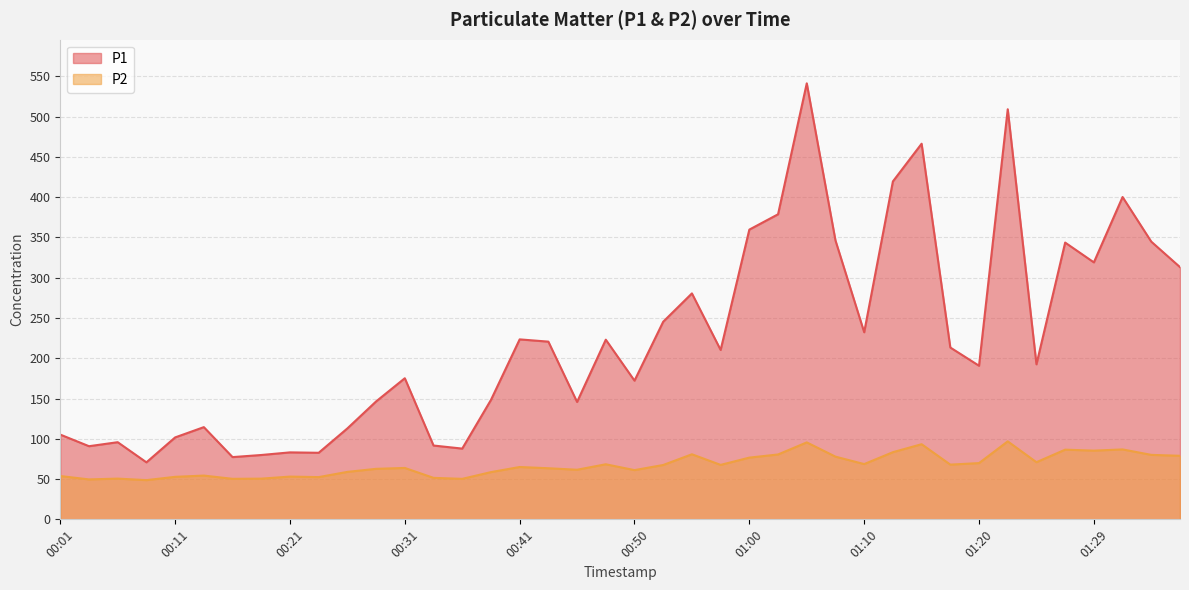

True or false: P2 and P1 intersect in this chart.

False